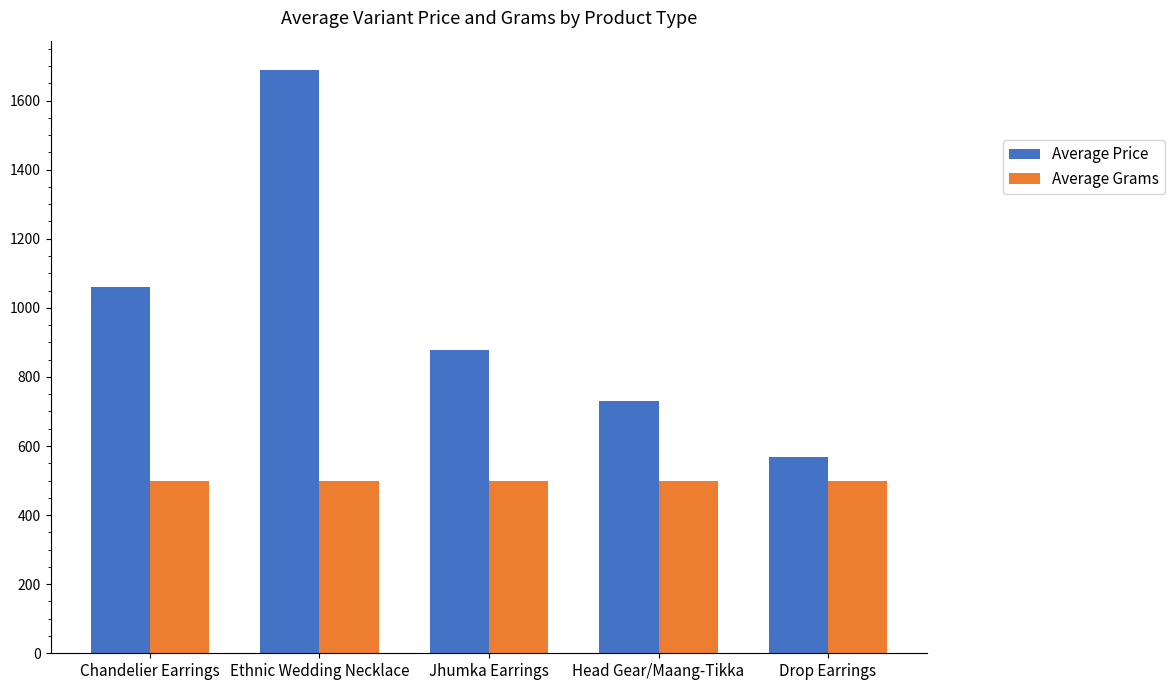

What is the sum of all Average Price values?

4925